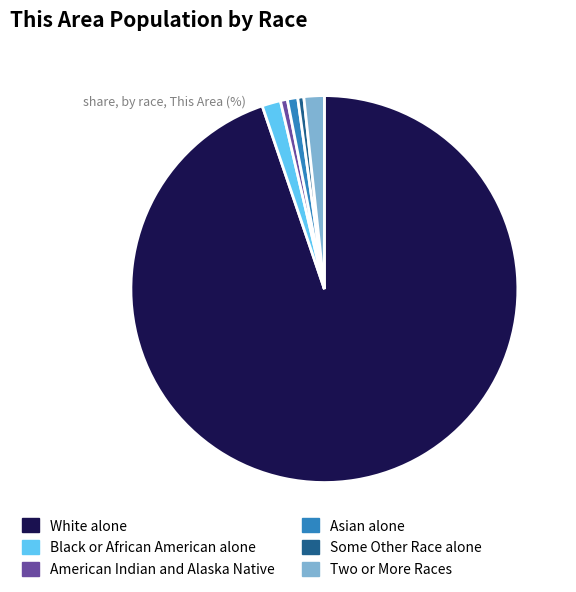

Between White alone and Asian alone, which is larger?

White alone